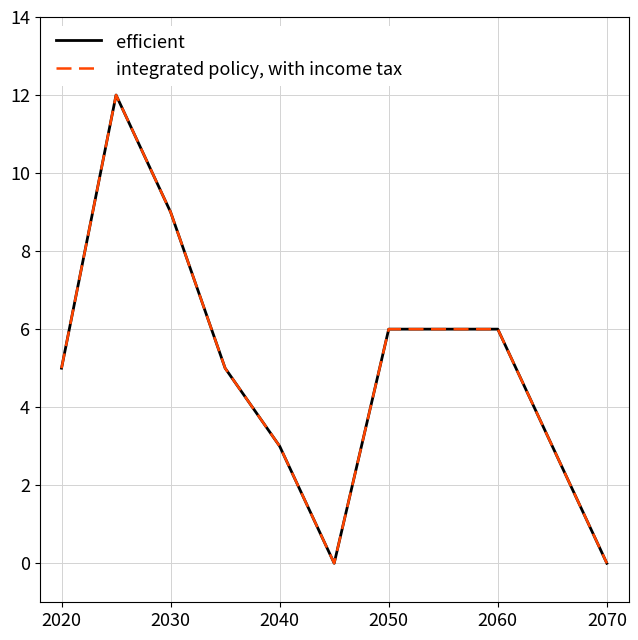

At how many categories does at least one series exceed 3?

6